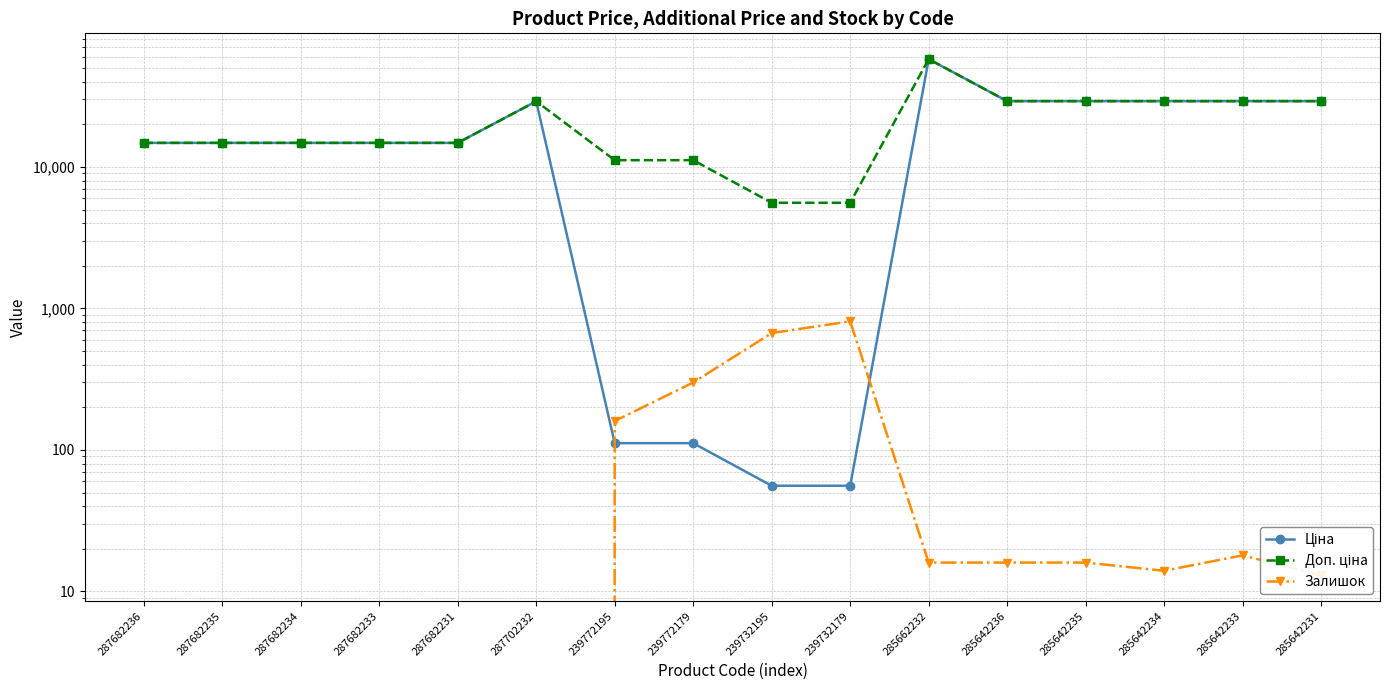

How many lines are shown in the chart?

3